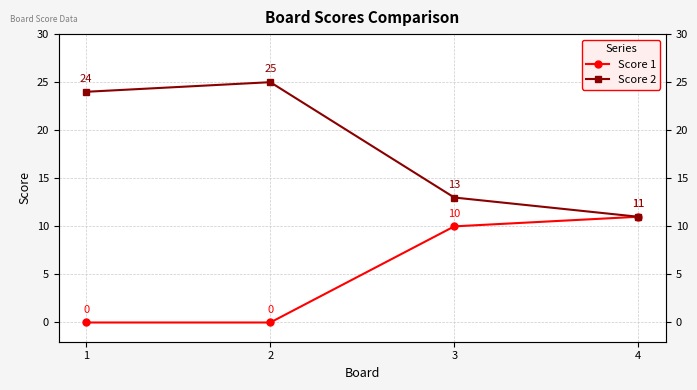

List the series in order of their overall mean, highest first.

Score 2, Score 1